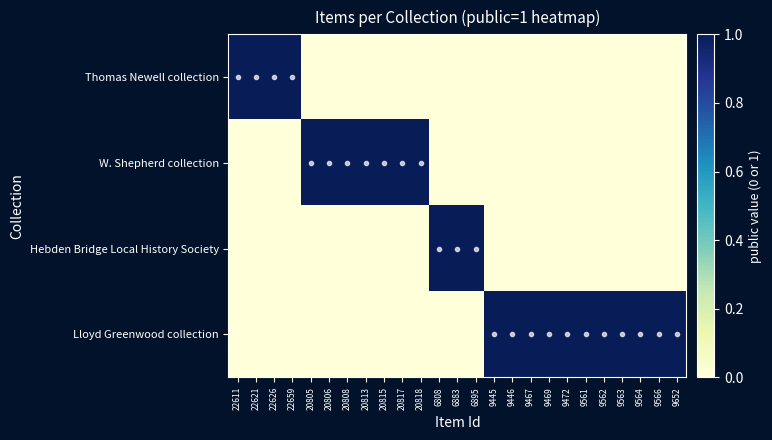

Which category has the highest value across all series?

22611